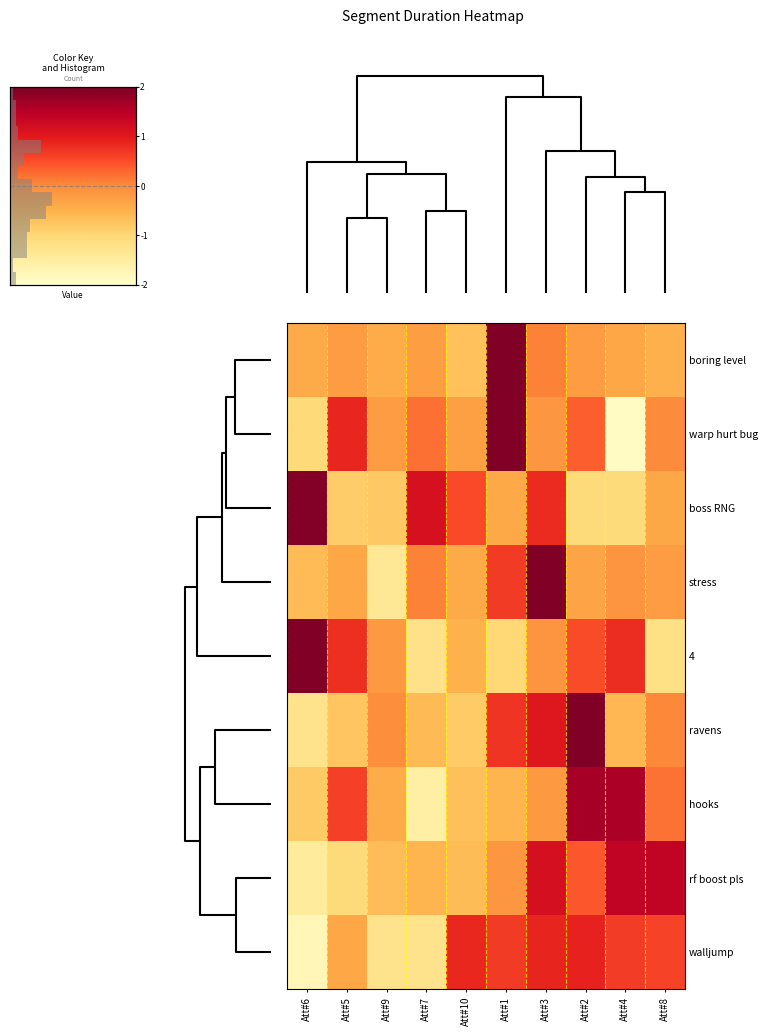

What is the minimum value shown in the chart?

-1.9